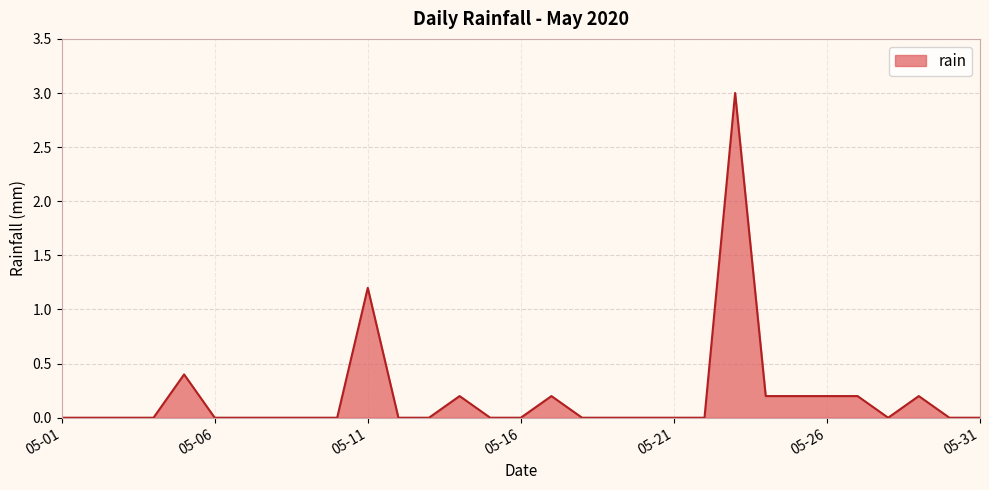

How many lines are shown in the chart?

1